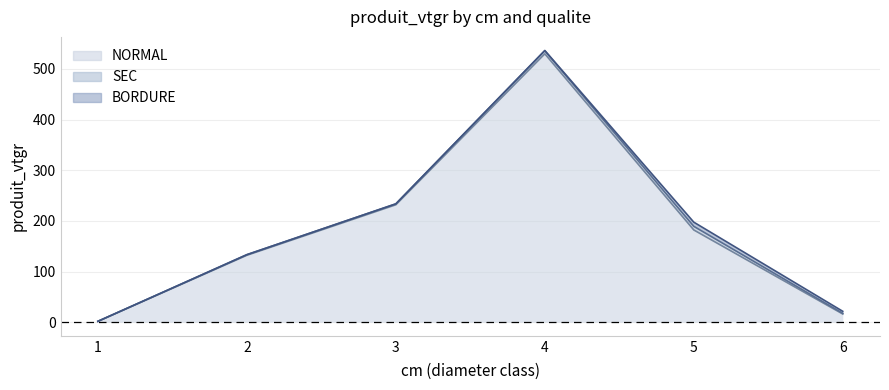

True or false: BORDURE has more than 2 points higher than both neighbors.

False